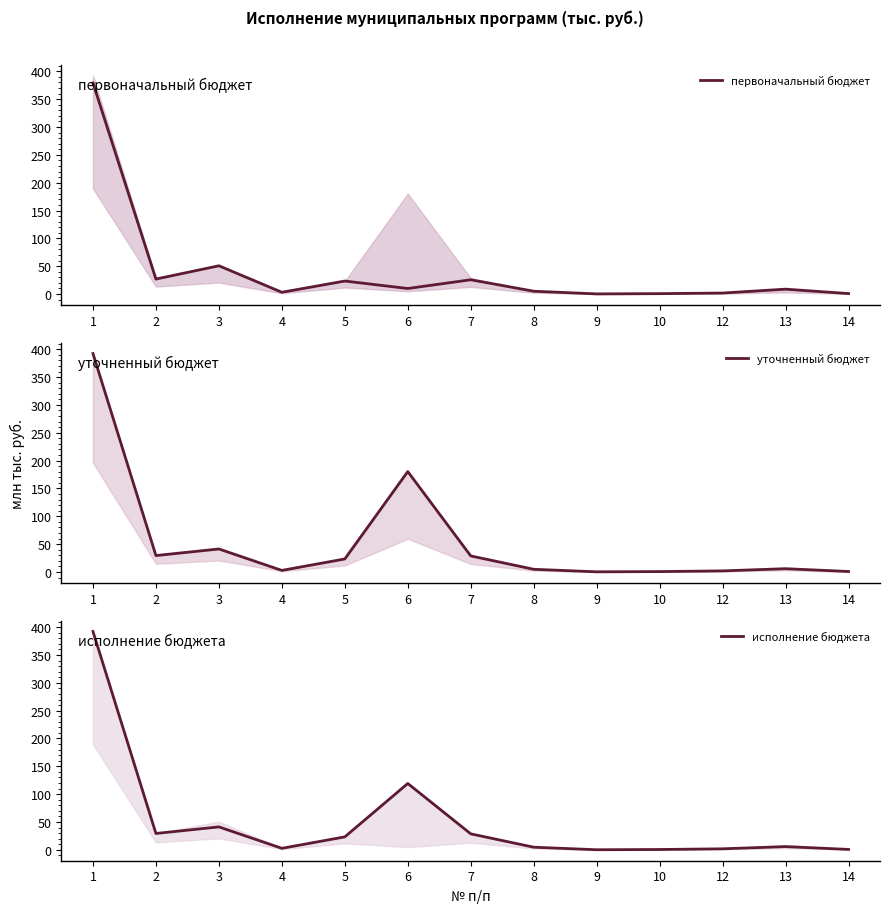

True or false: исполнение бюджета and первоначальный бюджет cross at least once.

True